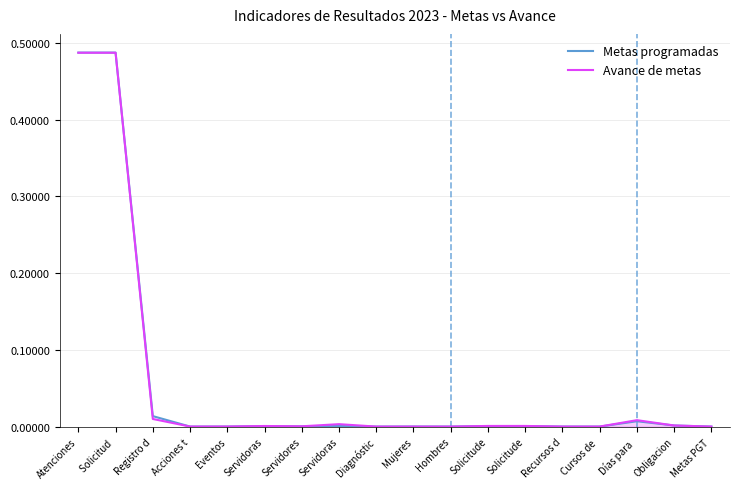

Where is Avance de metas nearest to the value 0?

Diagnóstic